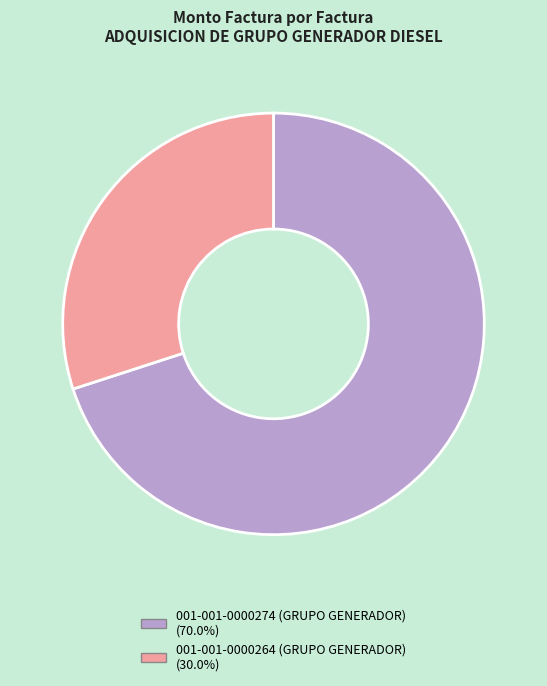

Rank the categories by value from highest to lowest.

001-001-0000274 (GRUPO GENERADOR), 001-001-0000264 (GRUPO GENERADOR)